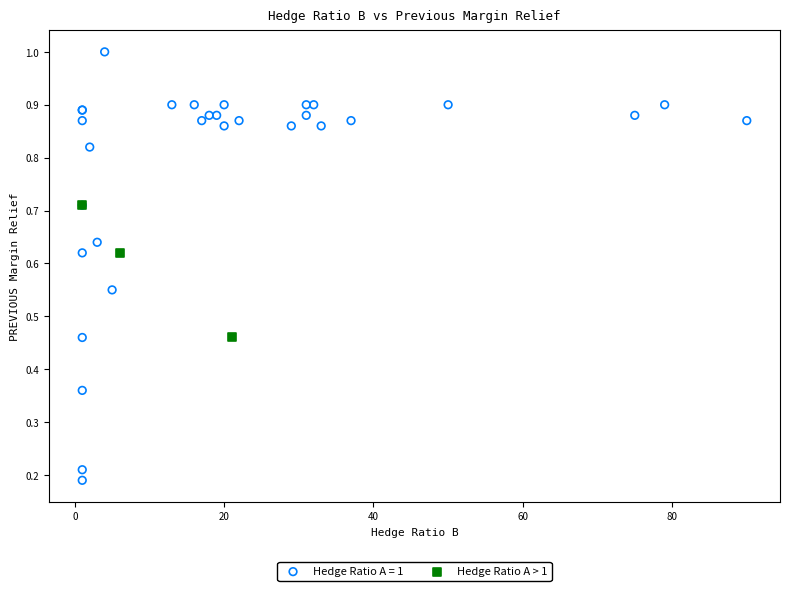

Which series reaches the minimum Y coordinate?

Hedge Ratio A = 1